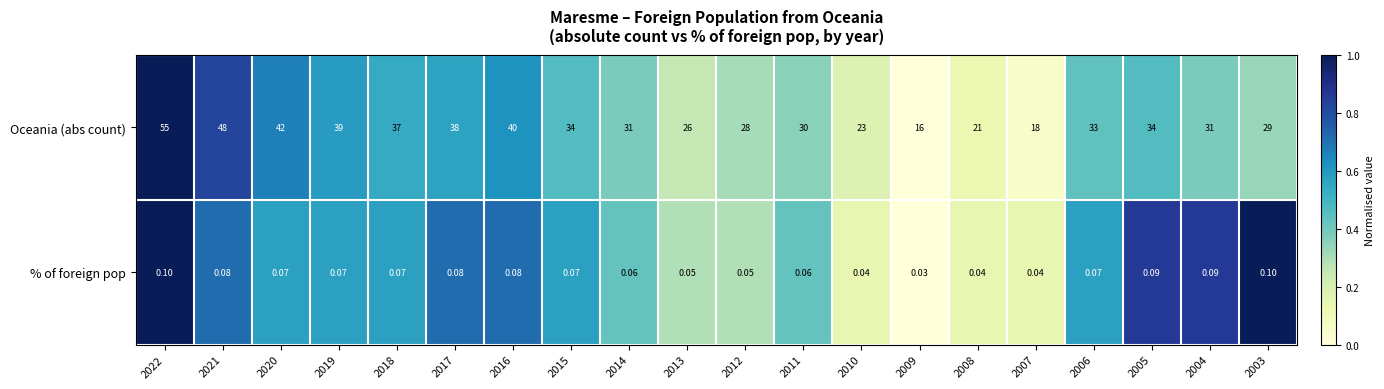

Which series has the widest spread of values?

Oceania (abs count)